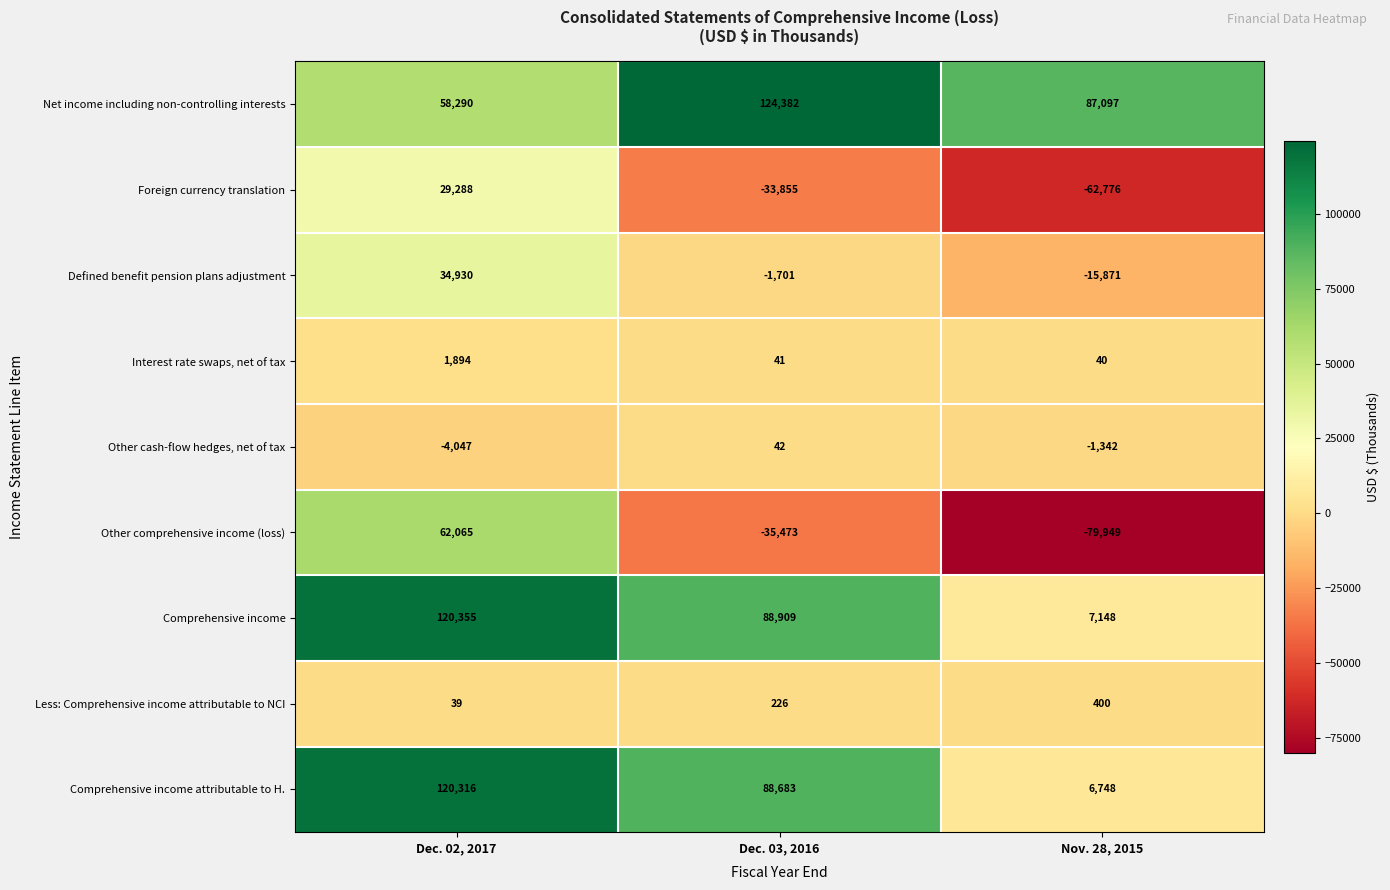

What is the difference between the maximum and second lowest values in the Other cash-flow hedges, net of tax series?

1384